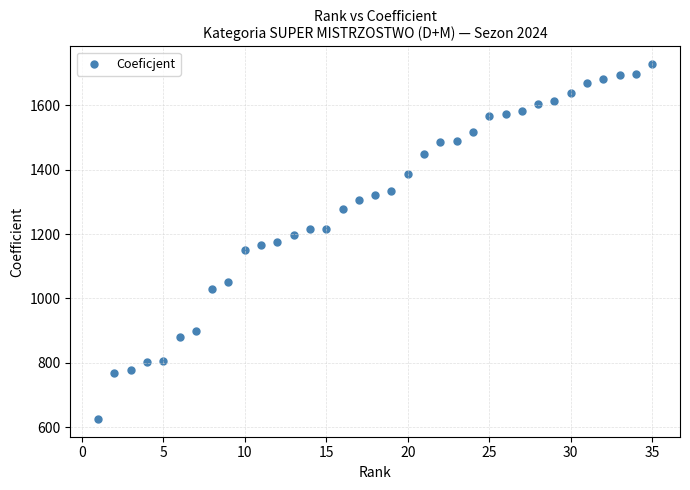

What is the range of X values (max minus min)?

34.0